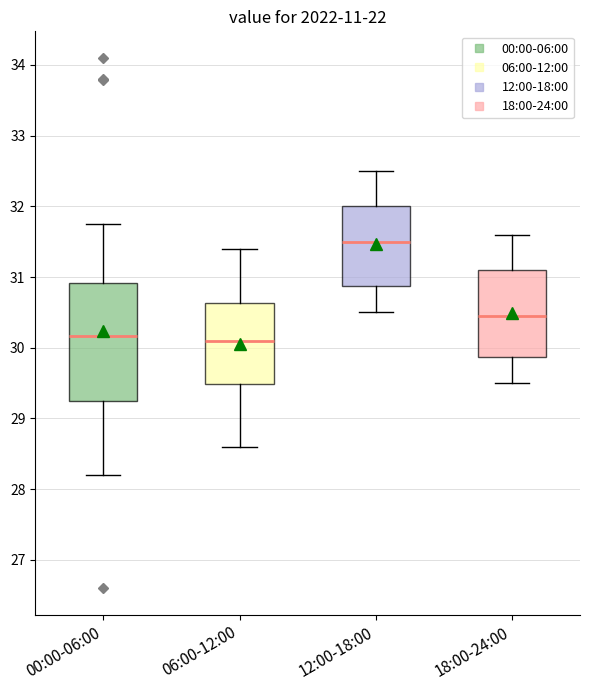

Where is the lower edge of the box for 12:00-18:00 on the y-axis? The values are not printed on the chart, so give them approximately, as read against the axis.

30.9